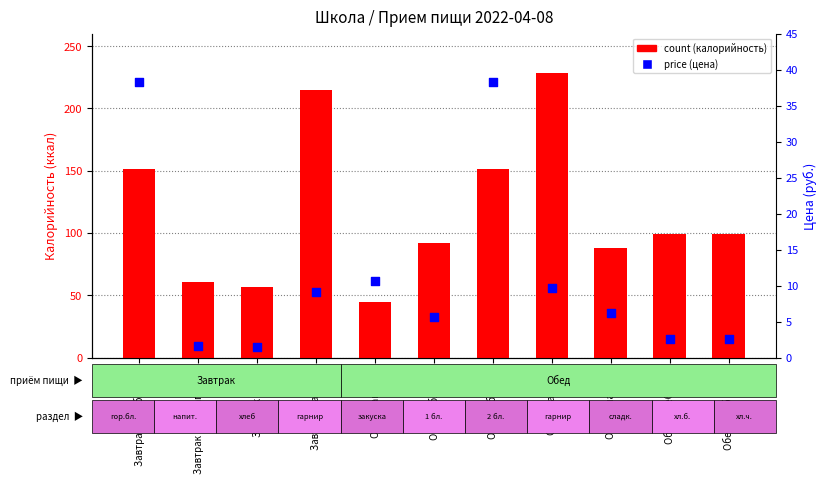

Which series reaches the minimum Y coordinate?

price